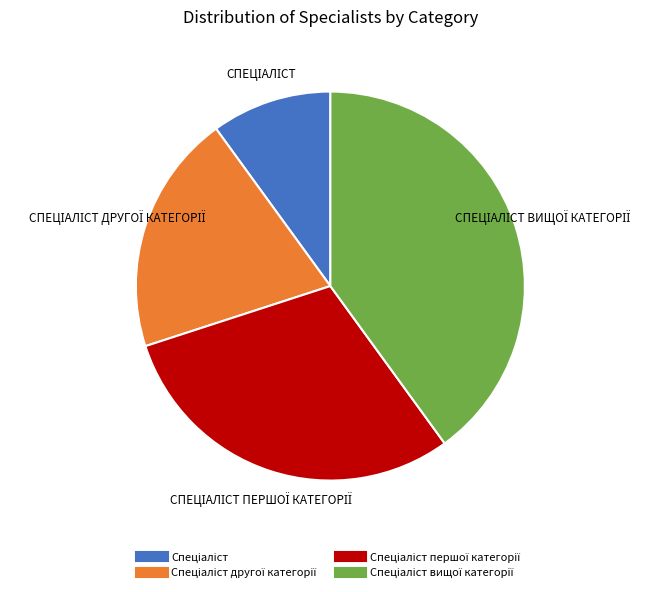

Does any single category account for the majority?

No